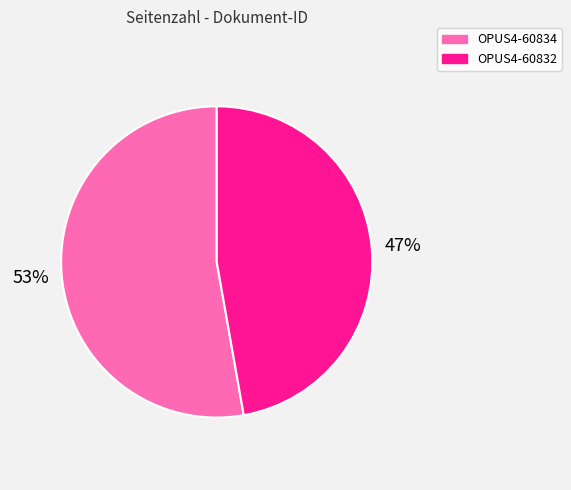

What percentage is the OPUS4-60832 slice, to the nearest percent?

47%